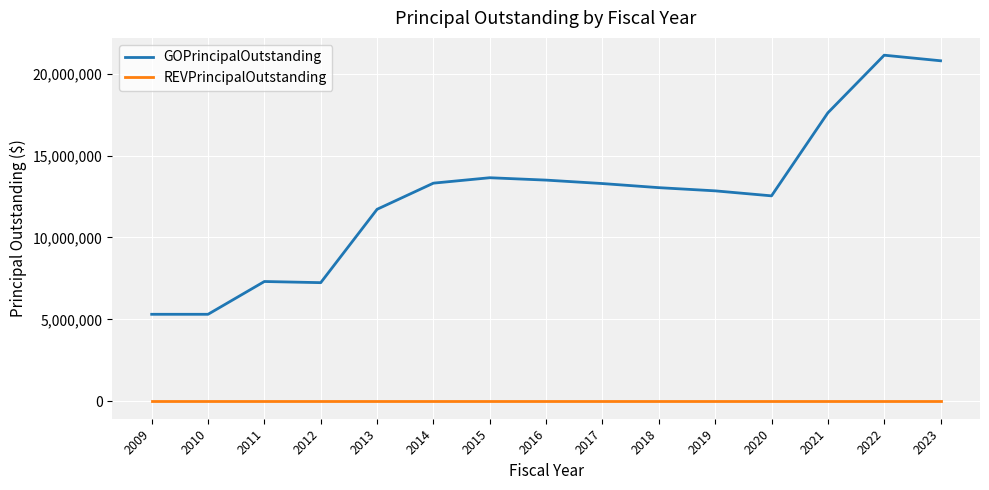

What is the difference between the second highest and second lowest values in the GOPrincipalOutstanding series?

15465000